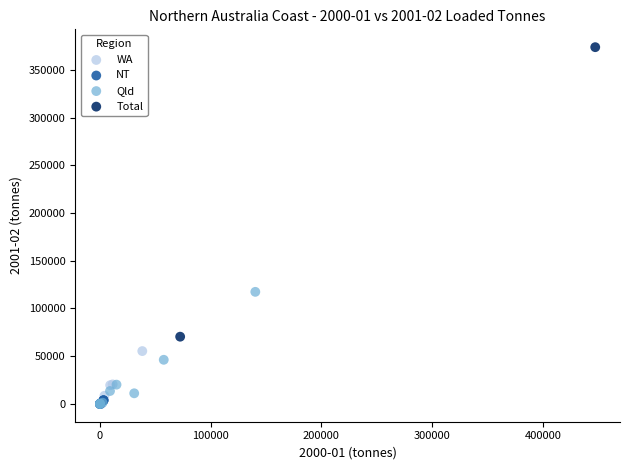

What are all the series names shown in the legend?

WA, NT, Qld, Total